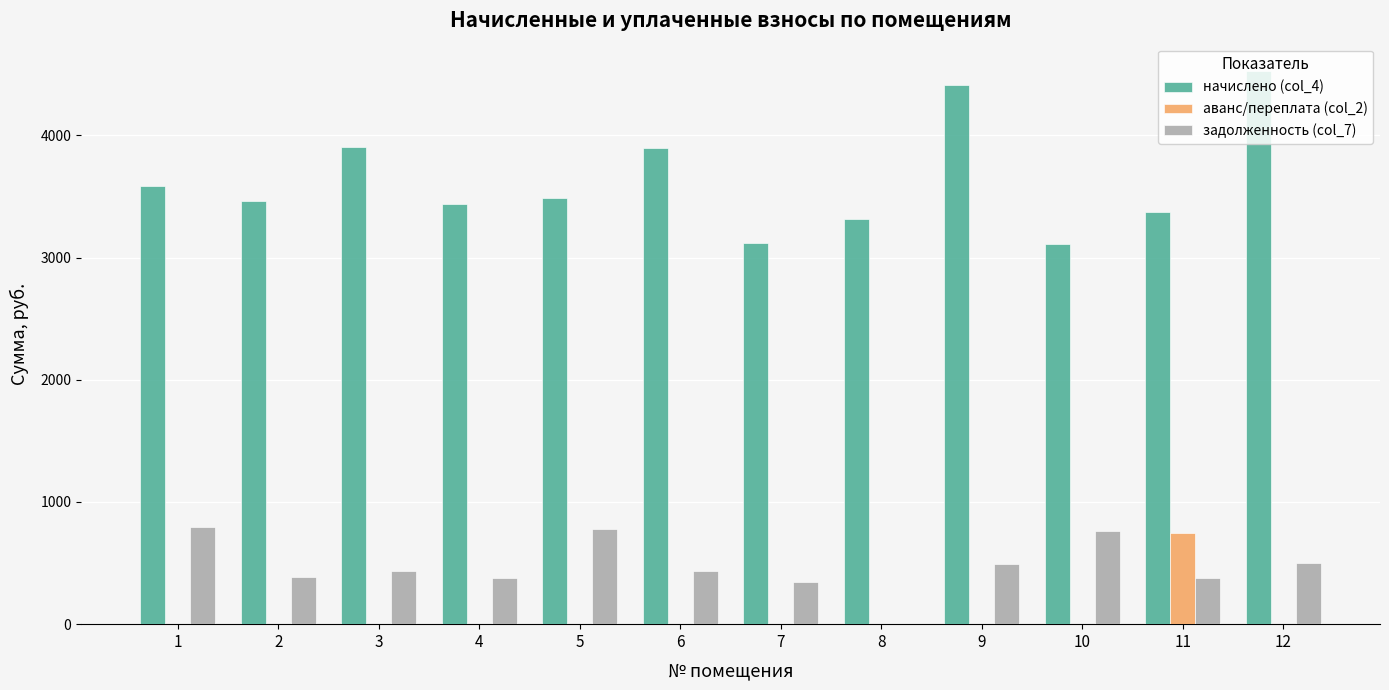

True or false: начислено (col_4) has a value of 1576.6 at 6.

False